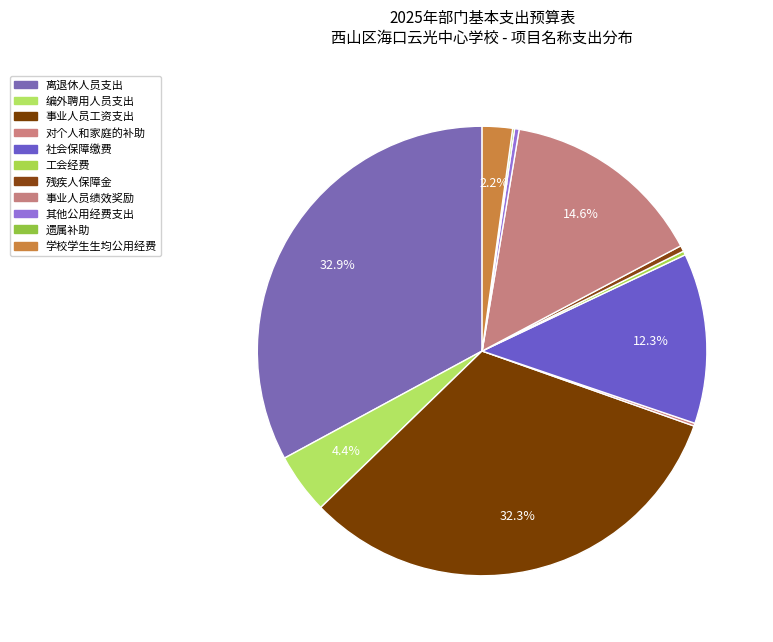

Which slice is the smallest?

遗属补助